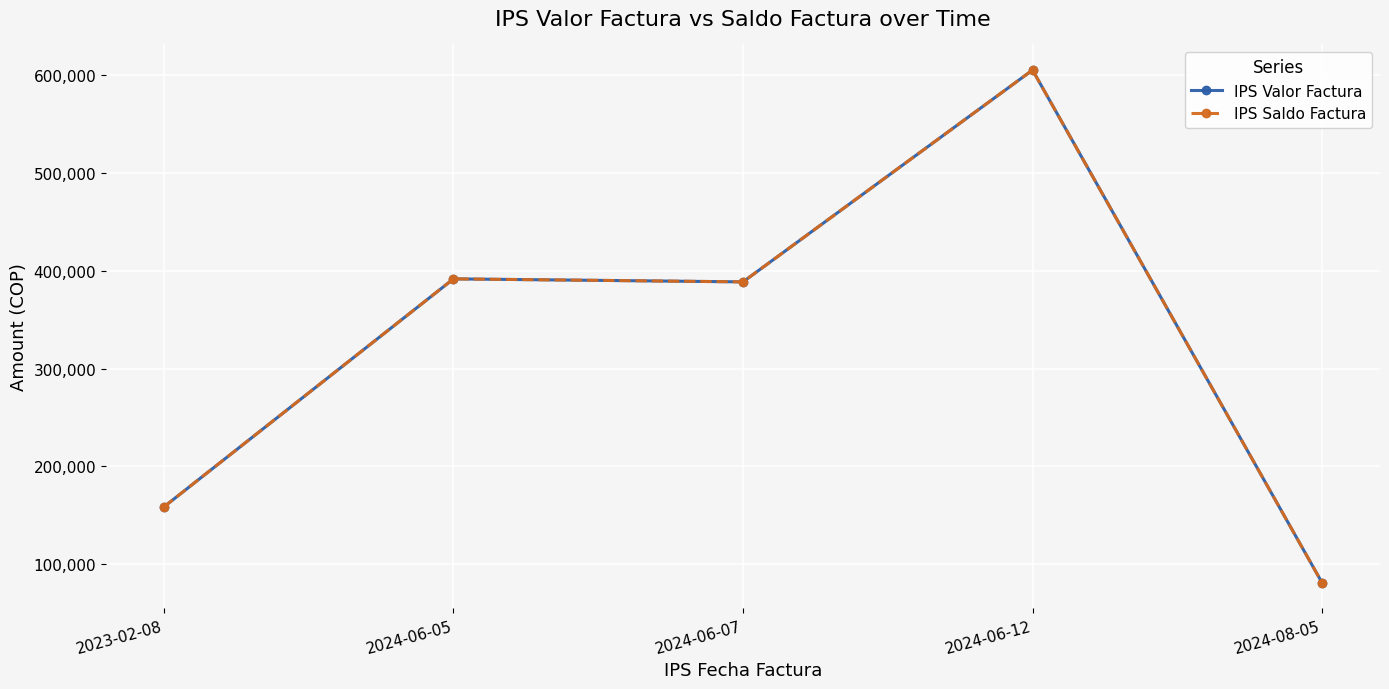

What is the difference between the maximum and minimum values in the IPS Saldo Factura series?

524483